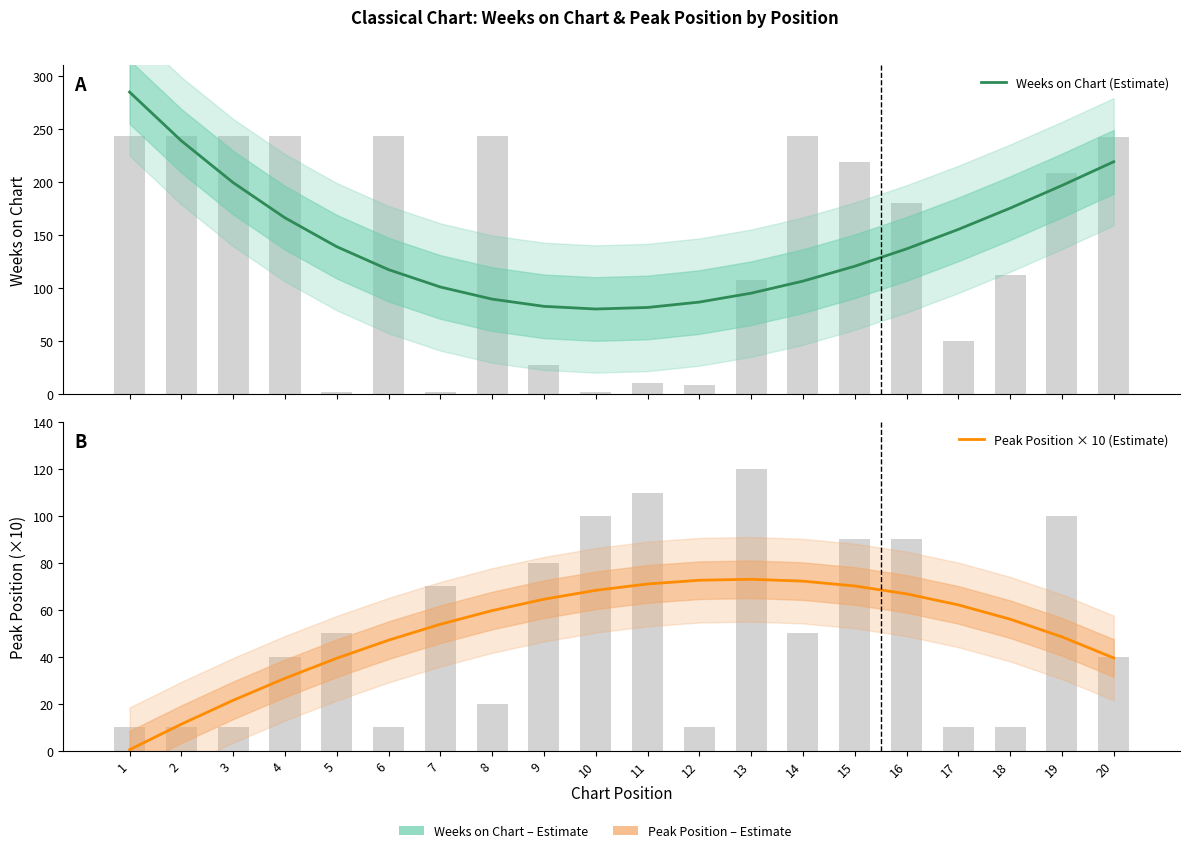

At which category is the sum across all series the highest?

1